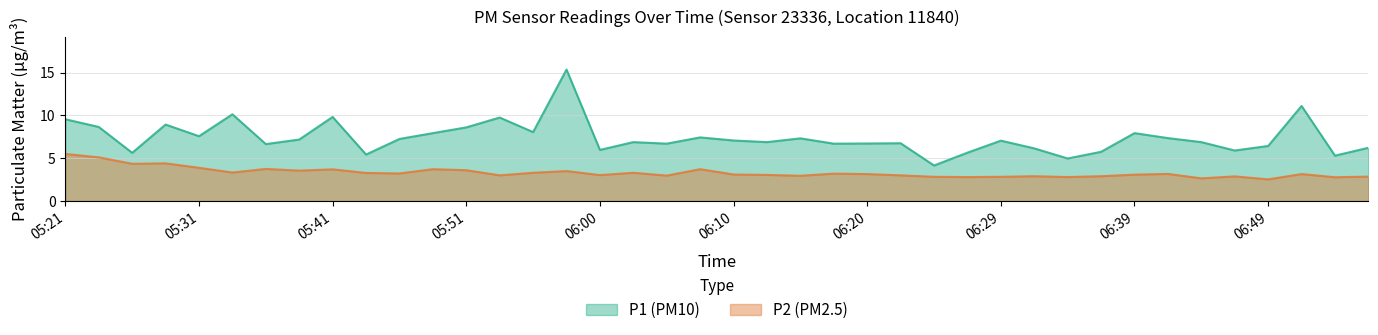

The value of P2 (PM2.5) at 06:10 is 3.1. True or false?

True